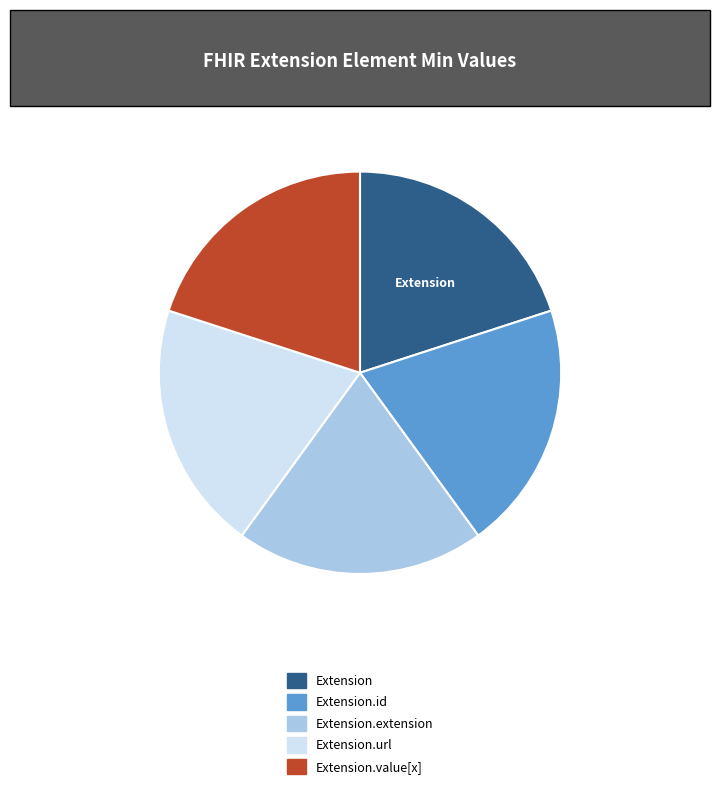

Is there a majority slice in this chart?

No